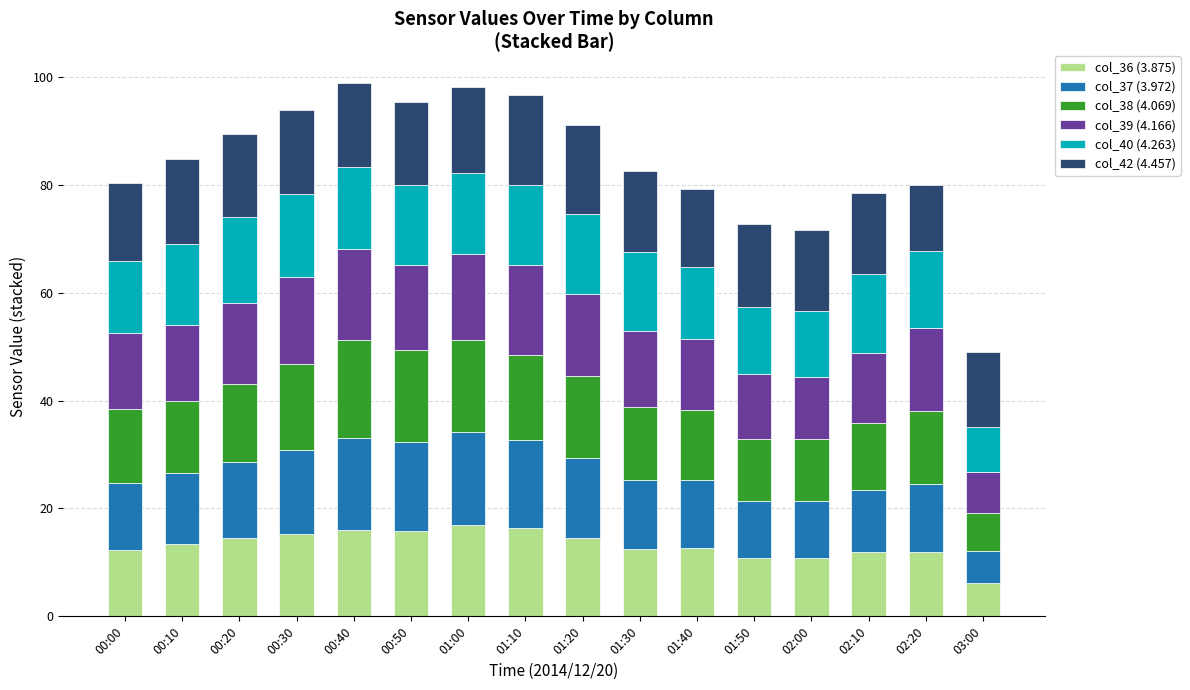

What is the difference between the second highest and second lowest values in the col_36 (3.875) series?

5.5